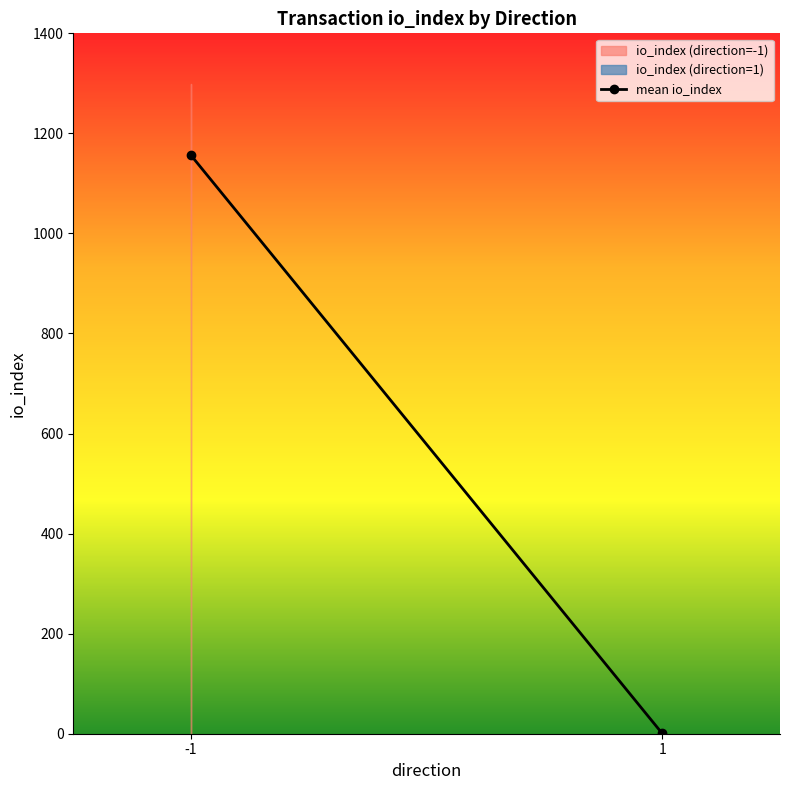

The value of io_index at 1 is 572.7. True or false?

False